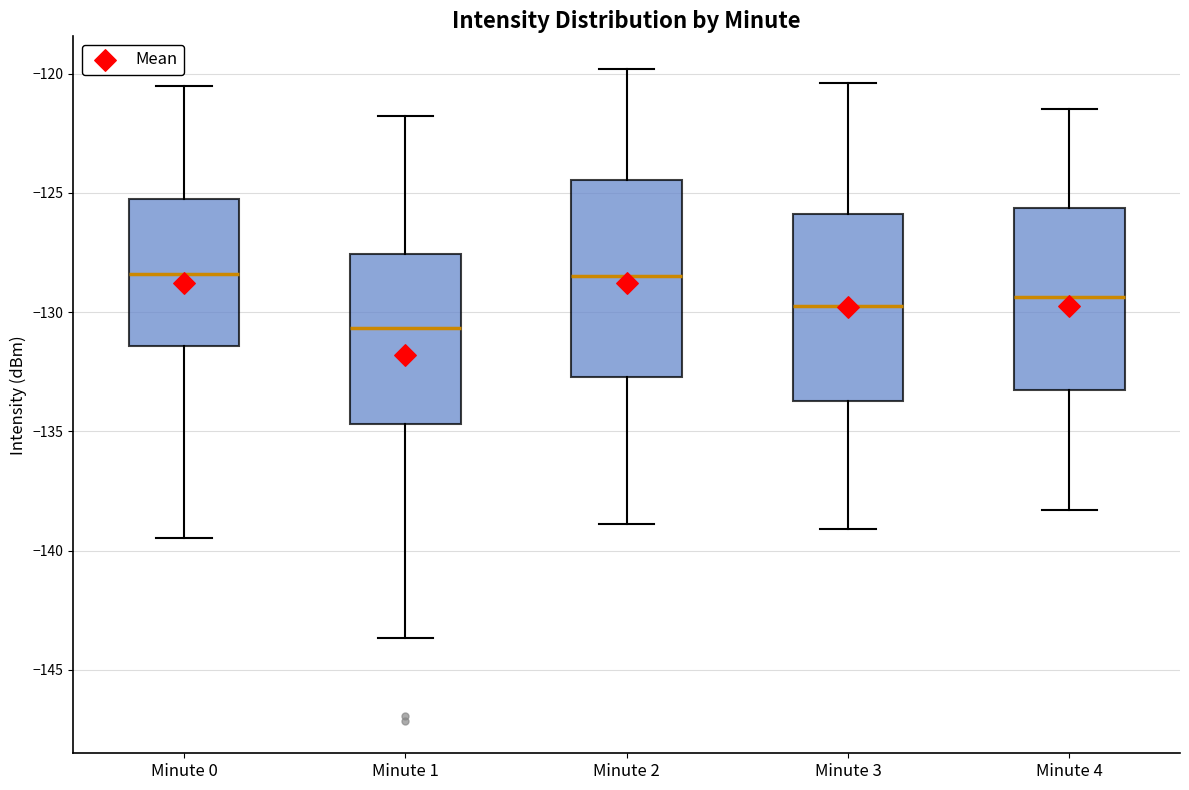

Reading left to right, read every box against the y-axis: the position of its median line, the range the box covers, and the ends of its whiskers. The values are not printed on the chart, so give them approximately, as read against the axis.

Minute 0: median -128.5, box -131.5 to -125.0, whiskers -139.5 to -120.5
Minute 1: median -130.5, box -134.5 to -127.5, whiskers -143.5 to -122.0
Minute 2: median -128.5, box -132.5 to -124.5, whiskers -139.0 to -120.0
Minute 3: median -129.5, box -133.5 to -126.0, whiskers -139.0 to -120.5
Minute 4: median -129.5, box -133.5 to -125.5, whiskers -138.5 to -121.5